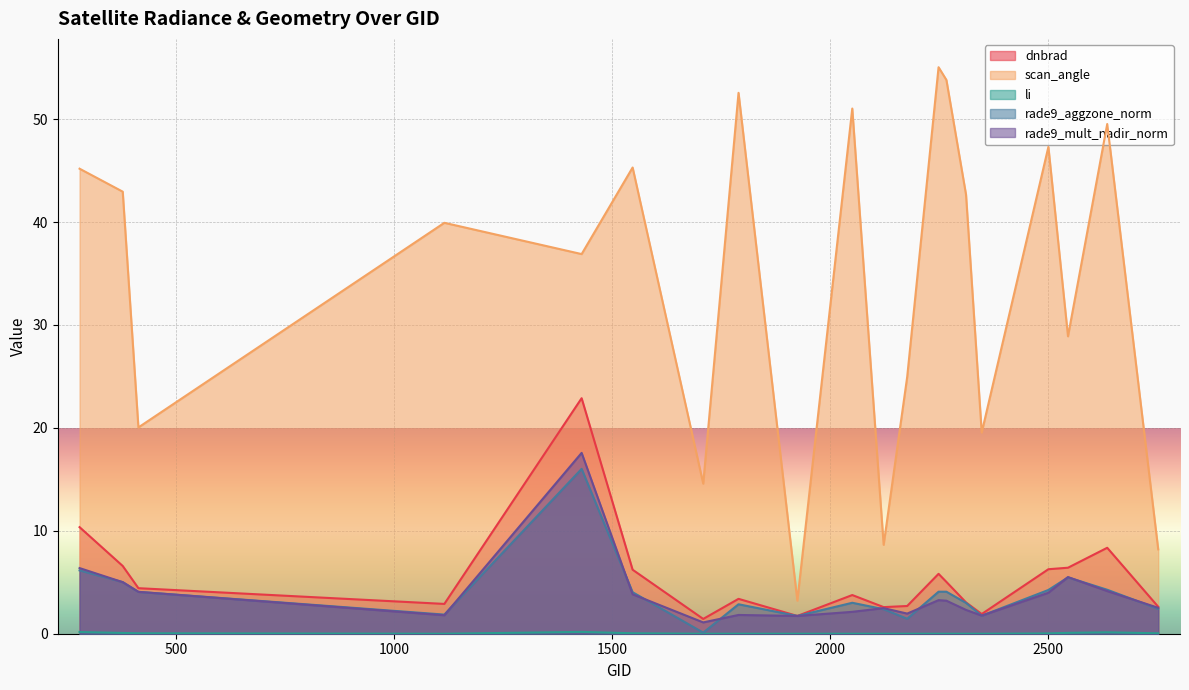

Which has a higher value, 1925 or 2636?

2636